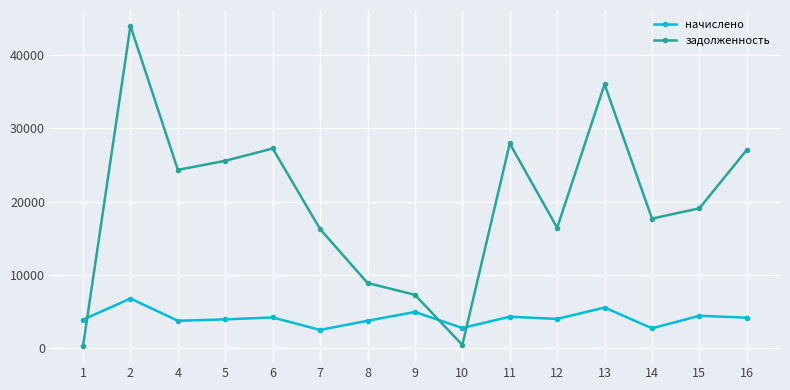

After their last crossing, which series has the higher values: задолженность or начислено?

задолженность